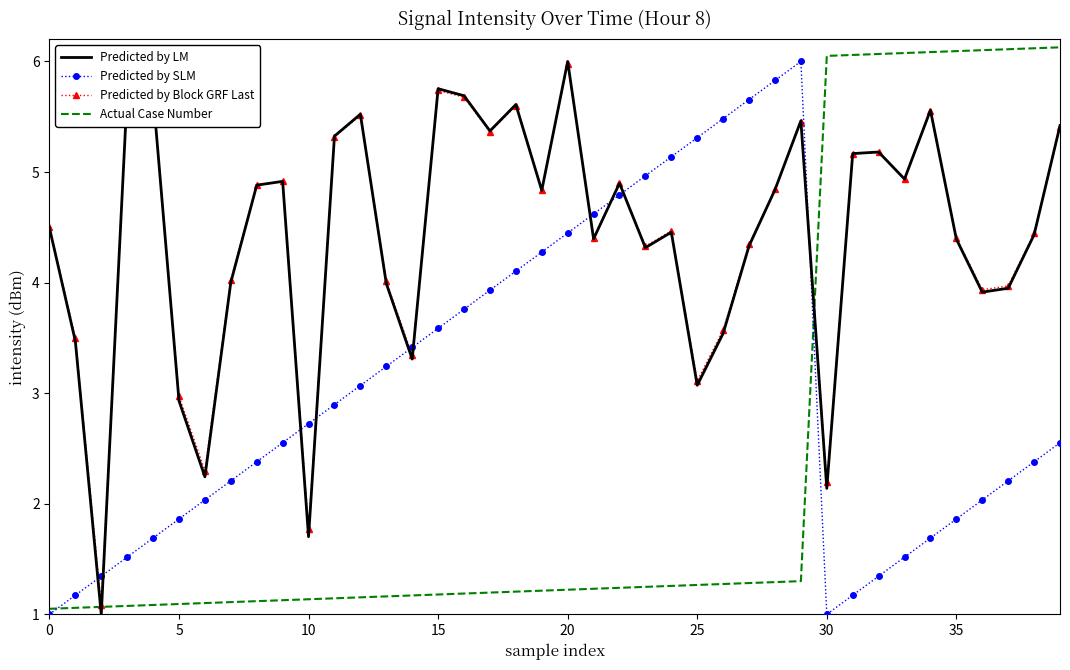

What is the minimum value shown in the chart?

1.0